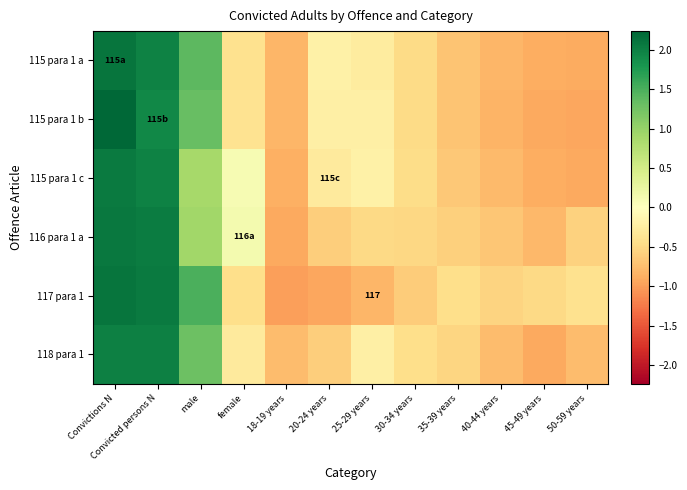

Read the 118 para 1 value at 50-59 years.

-0.8